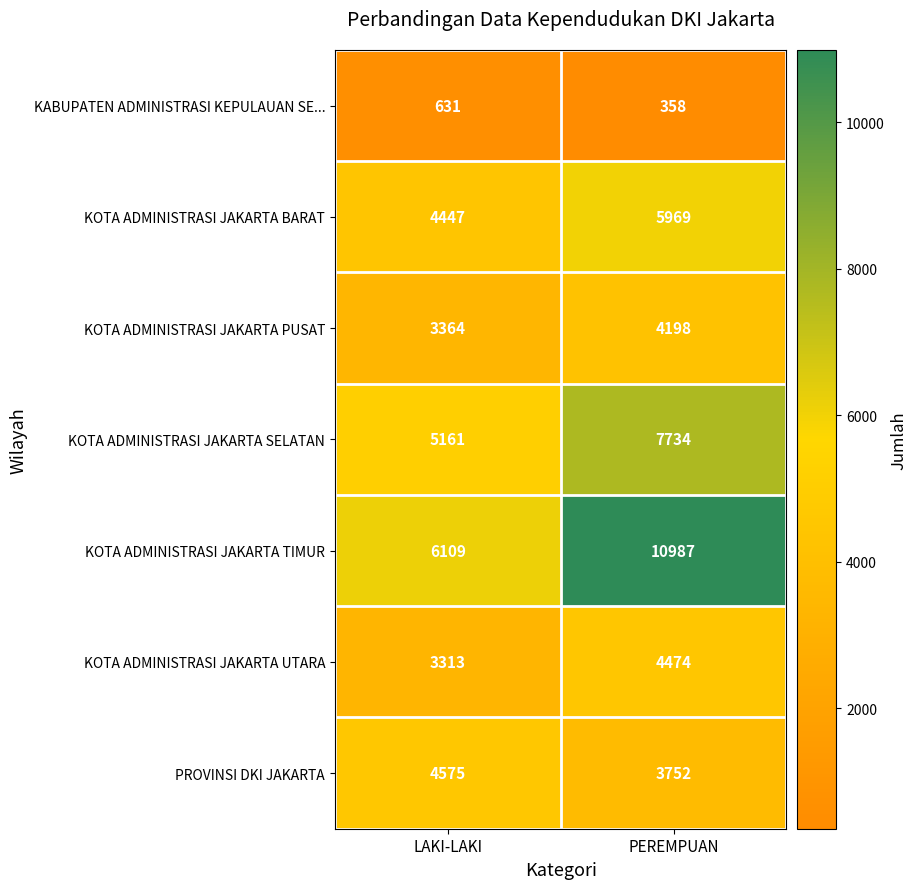

At which category does the chart reach its peak across all series?

PEREMPUAN